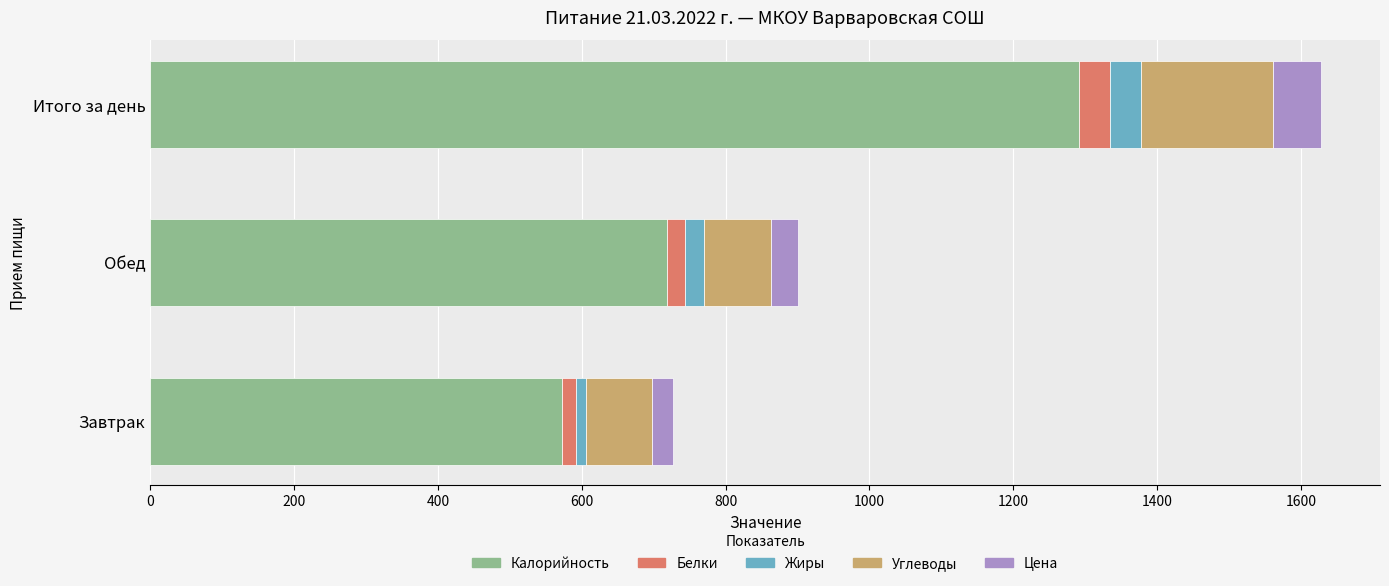

List the labels in order of Калорийность value, smallest first.

Завтрак, Обед, Итого за день